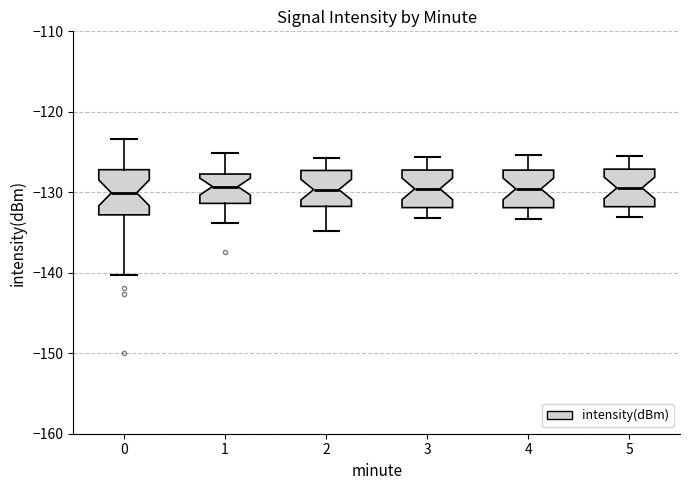

Reading left to right, read every box against the y-axis: the position of its median line, the range the box covers, and the ends of its whiskers. The values are not printed on the chart, so give them approximately, as read against the axis.

0: median -130, box -133 to -127, whiskers -140 to -123
1: median -129, box -131 to -128, whiskers -134 to -125
2: median -130, box -132 to -127, whiskers -135 to -126
3: median -130, box -132 to -127, whiskers -133 to -126
4: median -130, box -132 to -127, whiskers -133 to -125
5: median -129, box -132 to -127, whiskers -133 to -125